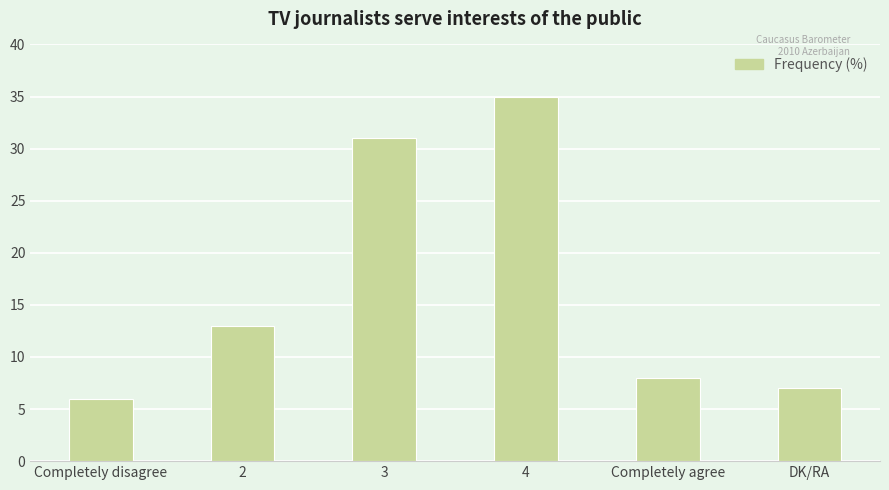

What is the ratio of the value at 2 to the value at 3?

0.4